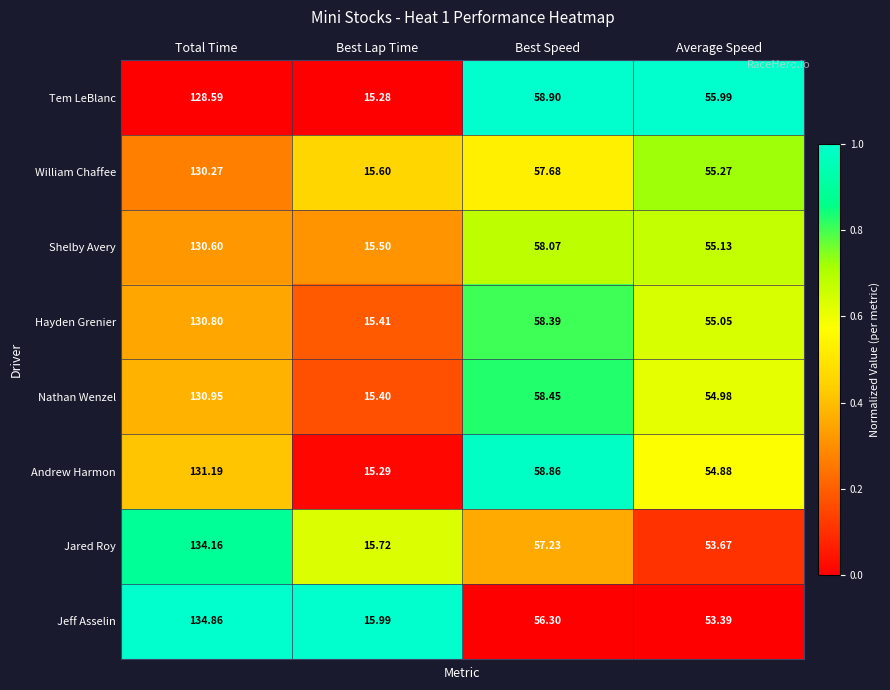

Is the value of Andrew Harmon at Best Speed greater than the value of Shelby Avery at Best Speed?

Yes